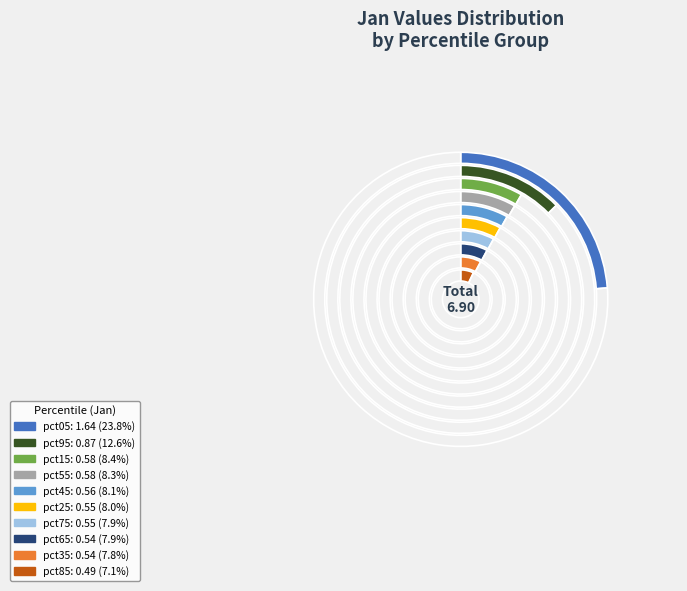

The pct55 slice represents 1% of the pie. True or false?

False